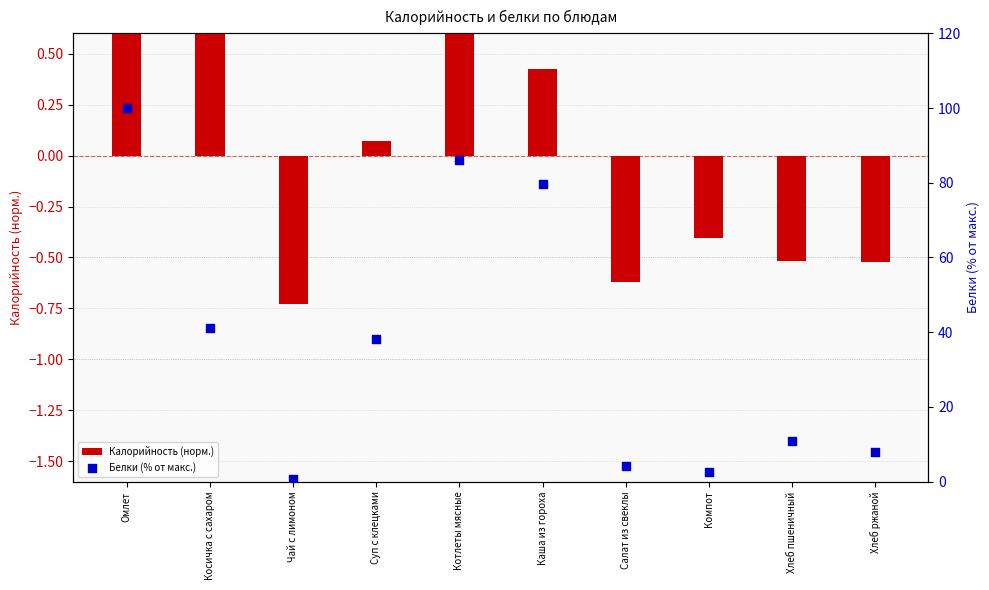

Which series has the widest spread of Y values?

Белки (% от макс.)